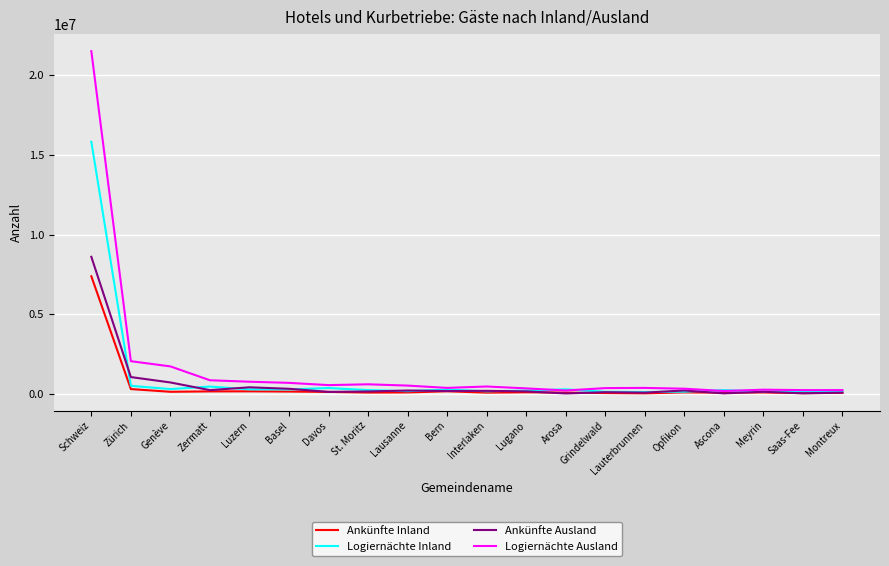

True or false: Logiernächte Ausland has a value of 1195368 at Zürich.

False